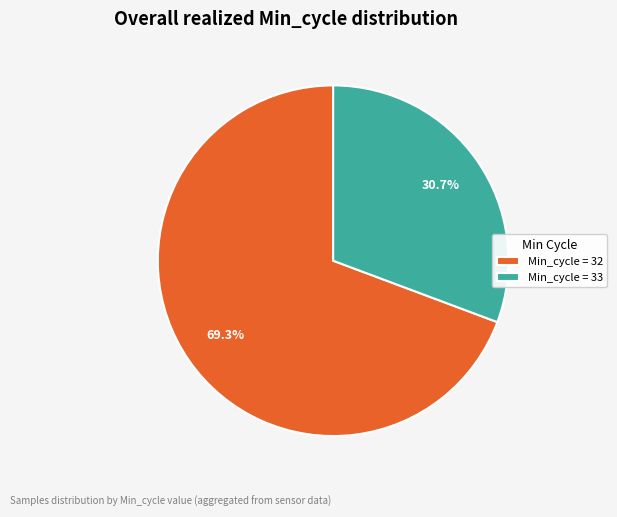

To the nearest percent, what is the average slice percentage?

50%